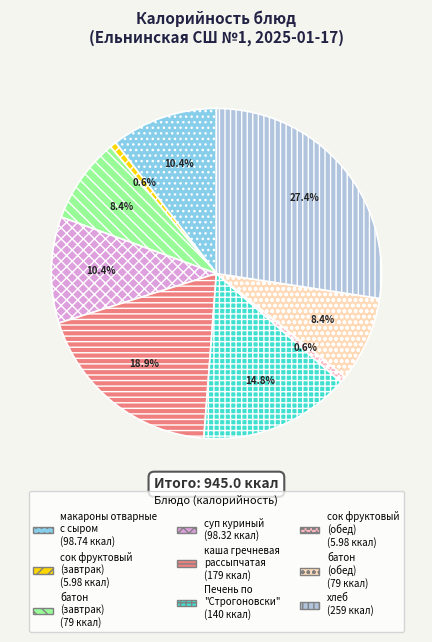

To the nearest percent, what is the difference between the largest and smallest slice percentages?

27%